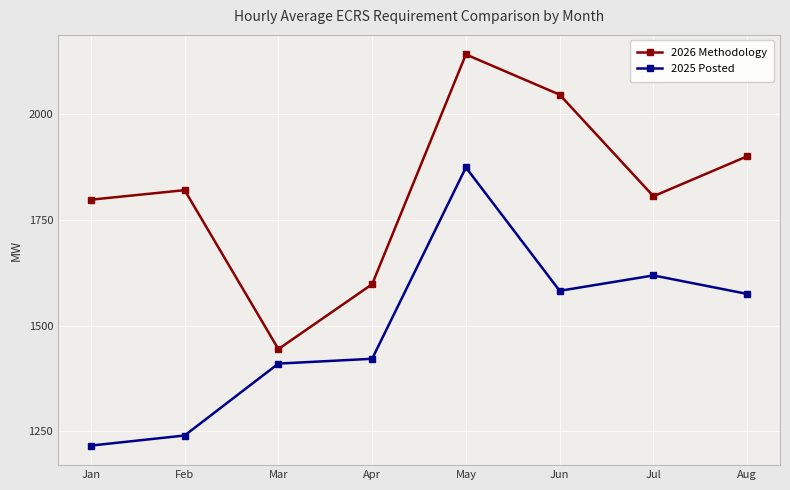

What is the difference between the 2025 Posted values at Aug and Feb?

334.9